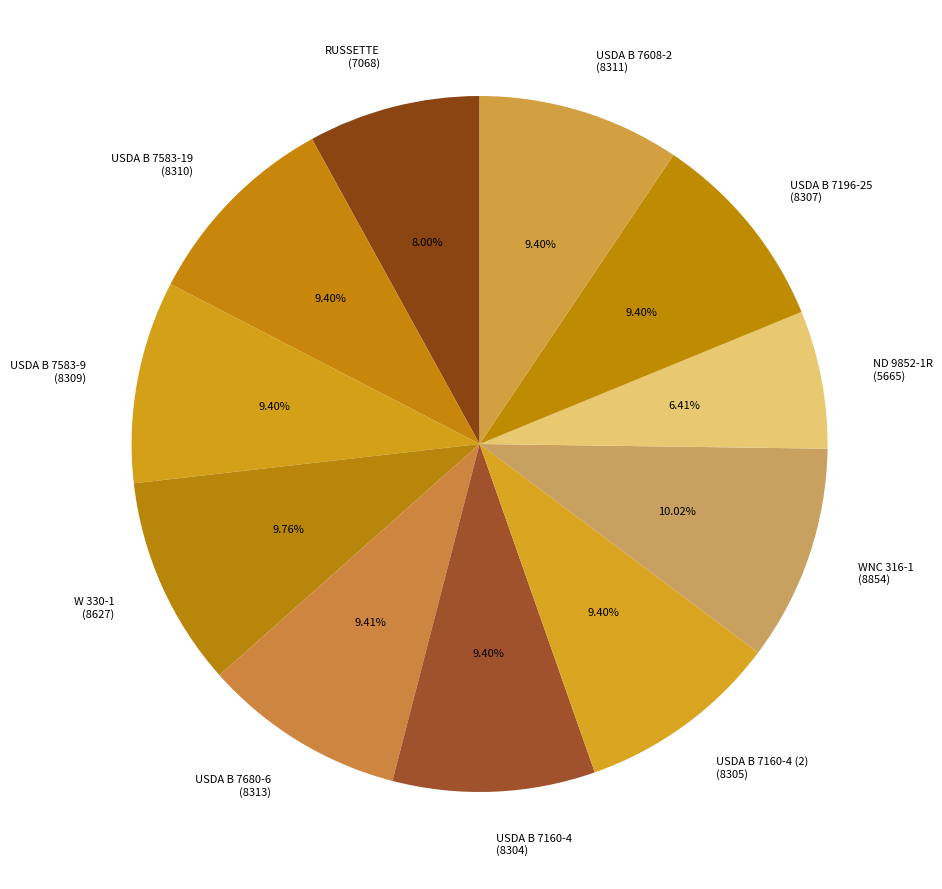

Which category has the smallest portion of the pie?

ND 9852-1R